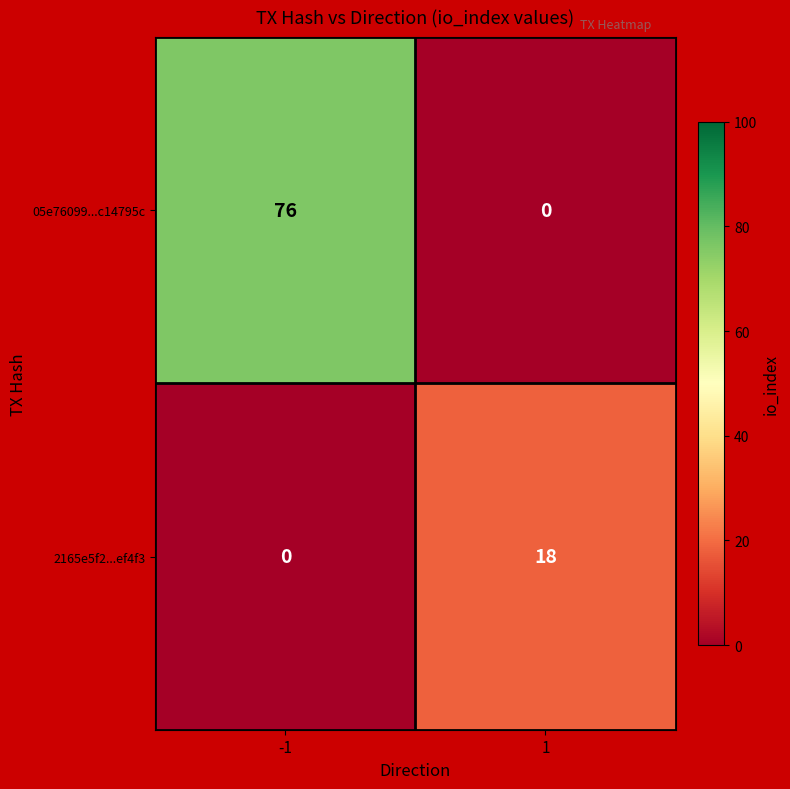

Between -1 and 1, which series saw the biggest shift?

05e76099...c14795c